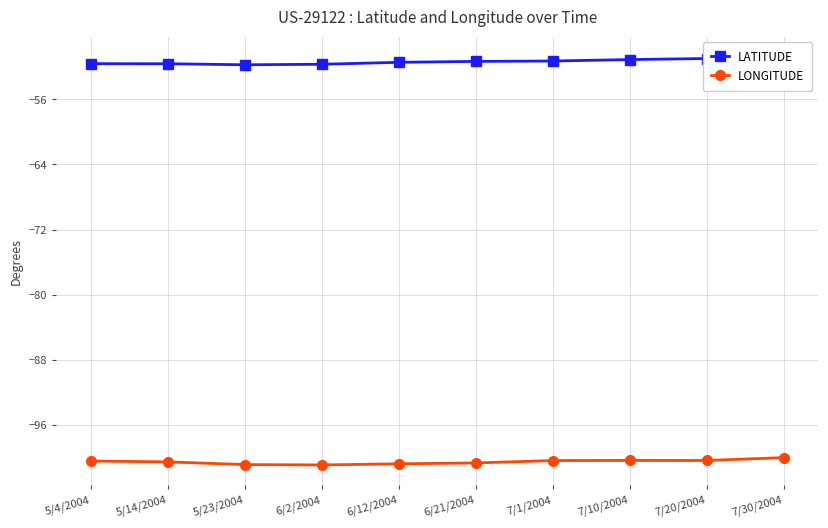

Which series has the largest total across all categories?

LATITUDE